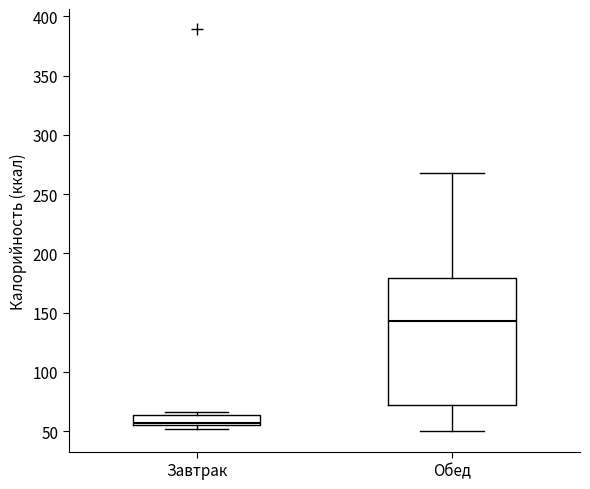

Which box is the tallest, from its lower edge to its upper edge?

Обед